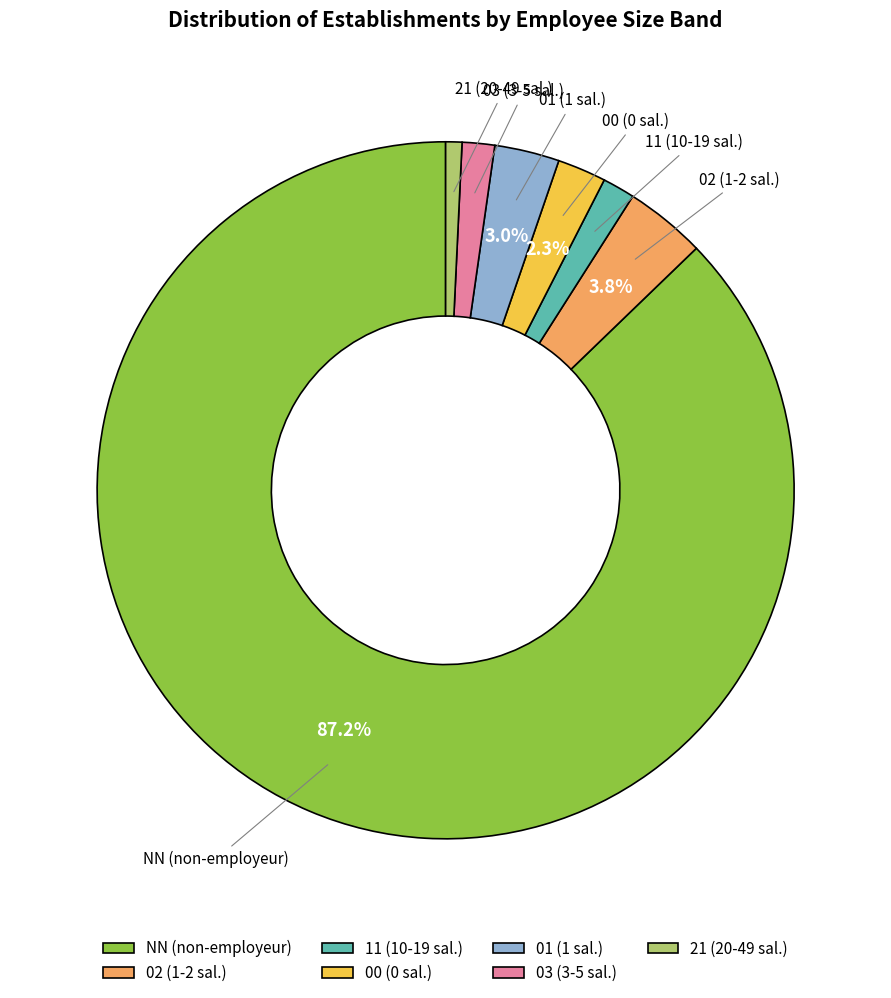

To the nearest percent, what is the difference between the 00 and 01 slice percentages?

1%